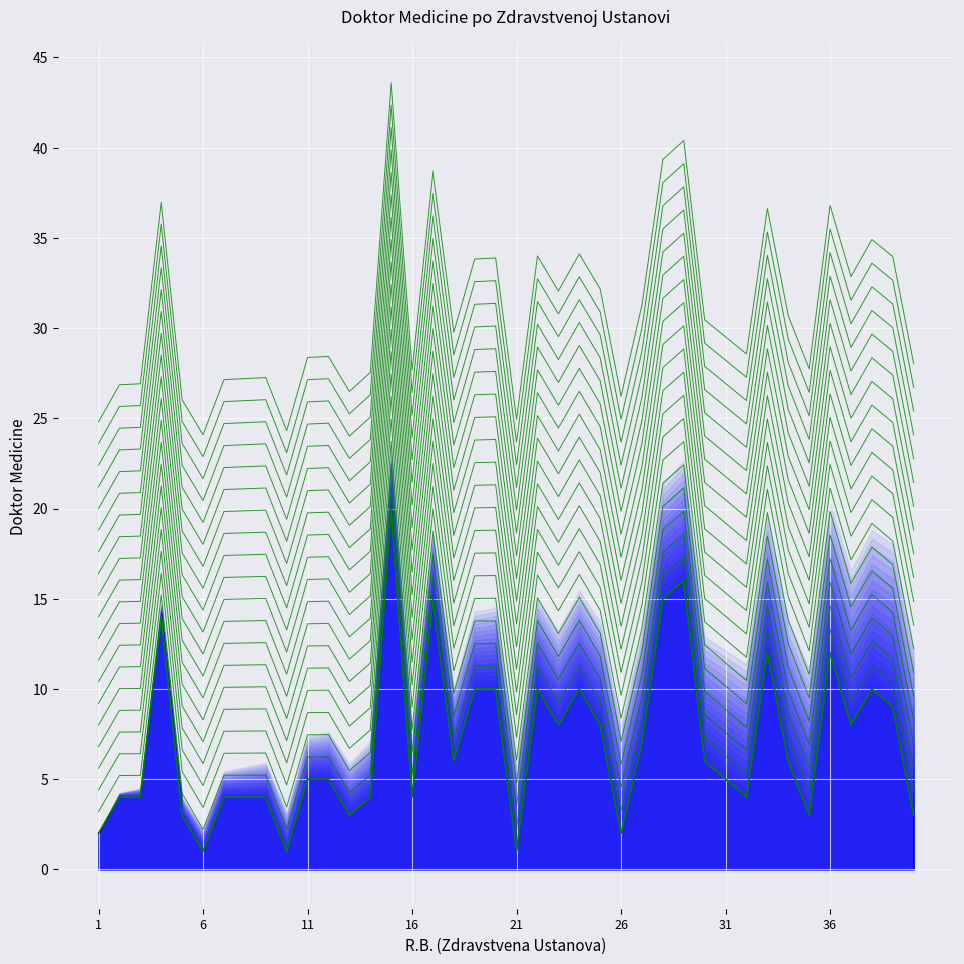

How many interior local valleys (lower than both neighbors) does the data have?

11